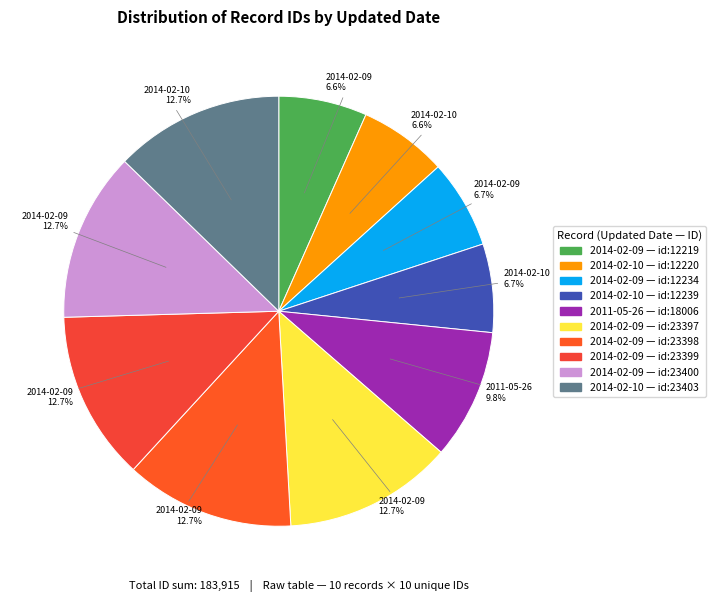

Which category has the smallest portion of the pie?

2014-02-09 (id:12219)